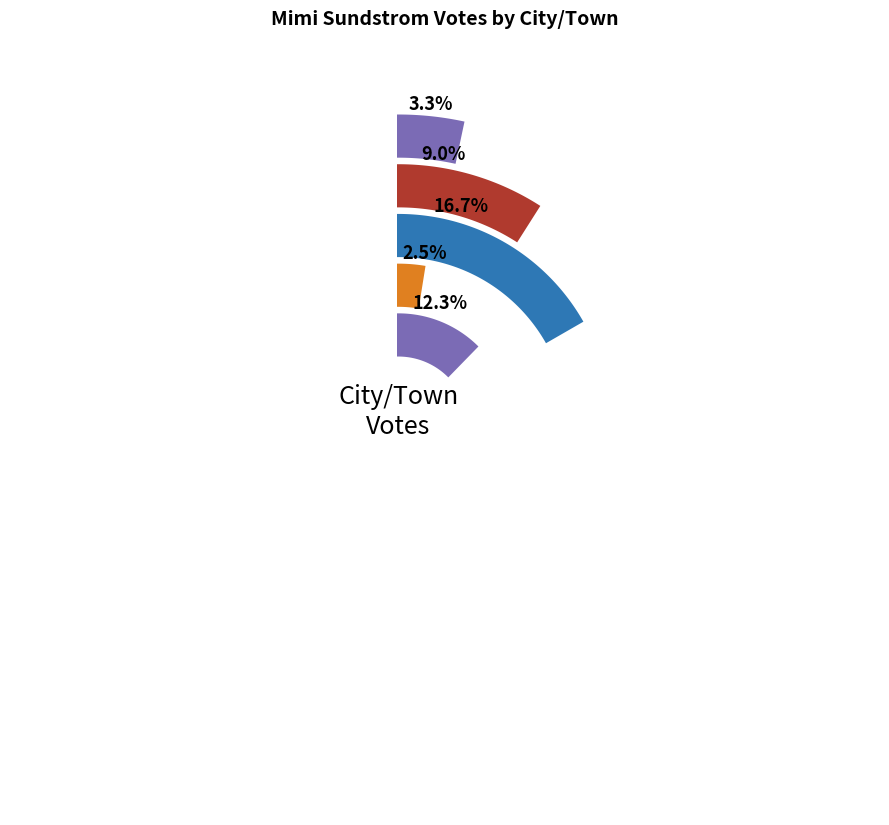

What is the change in value from Braintree to Randolph?

+126